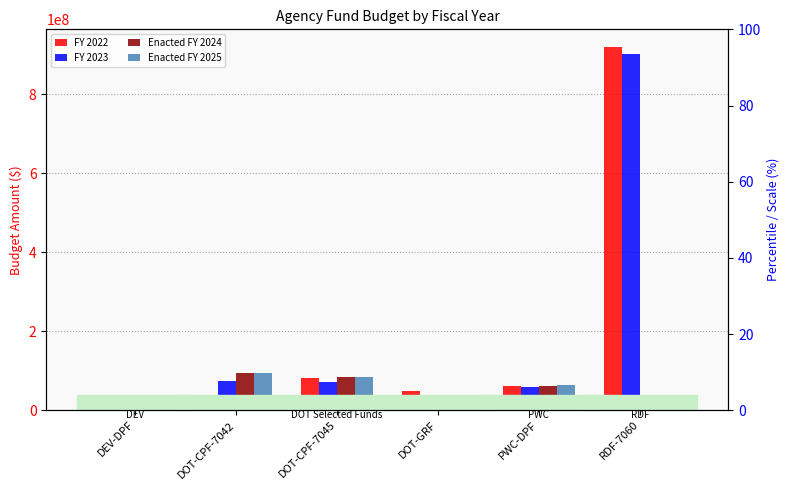

Which series changed the most between PWC-DPF and RDF-7060?

FY 2022